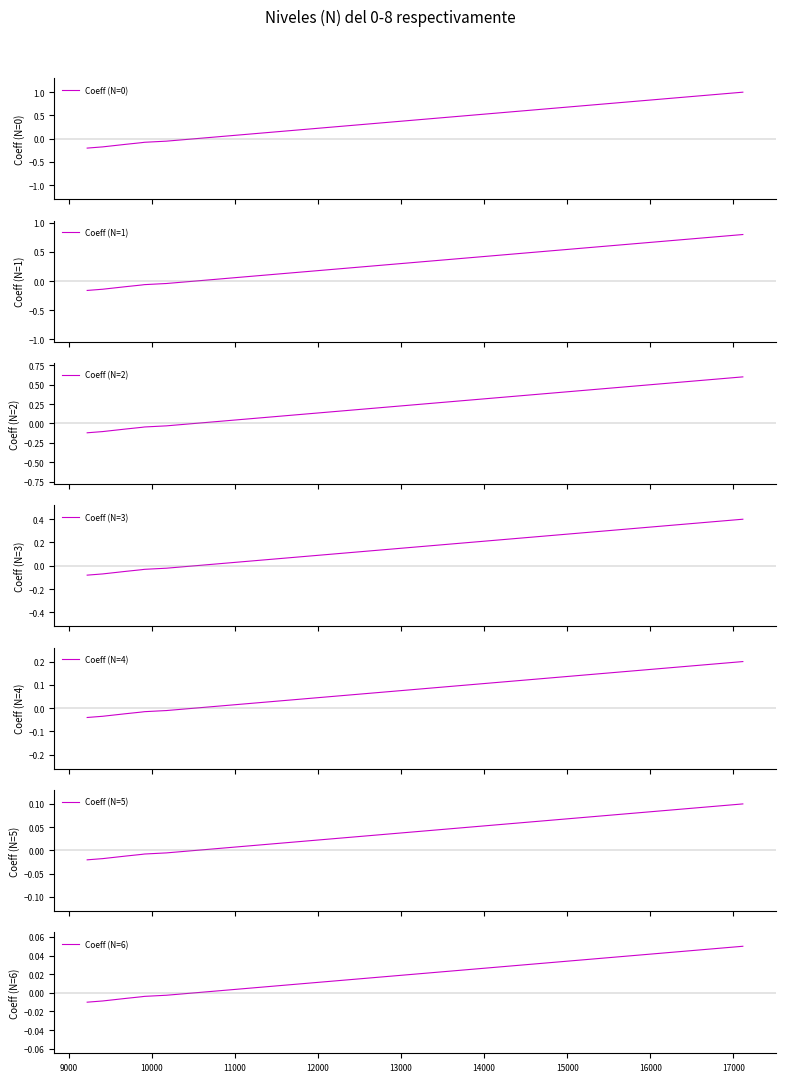

The chart shows a value of 0.8 at 17115. True or false?

True